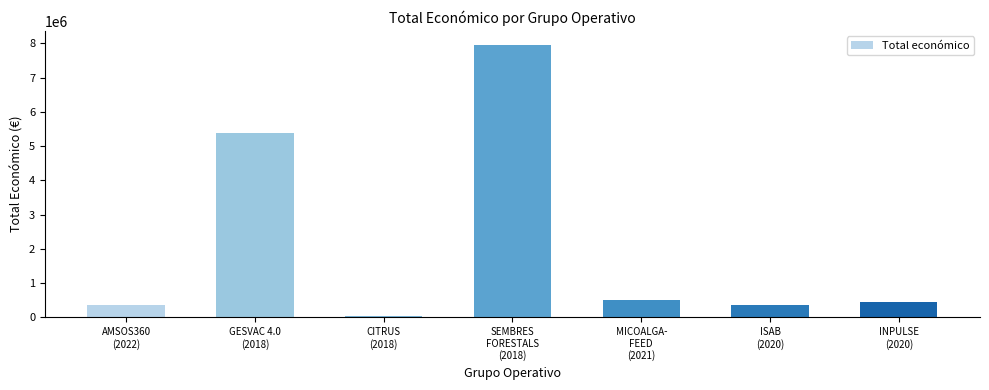

What is the greatest value displayed?

7967413